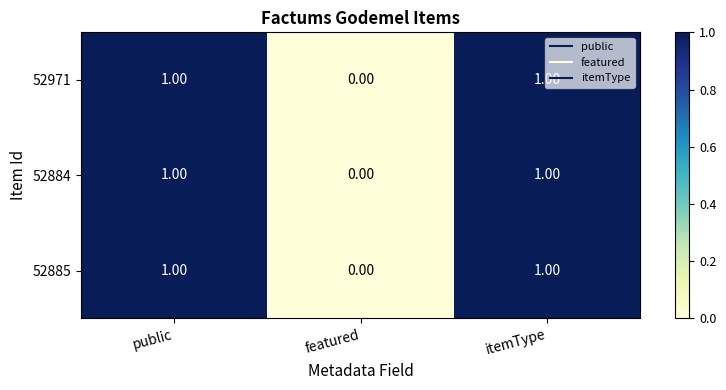

At which category does the chart reach its minimum across all series?

featured